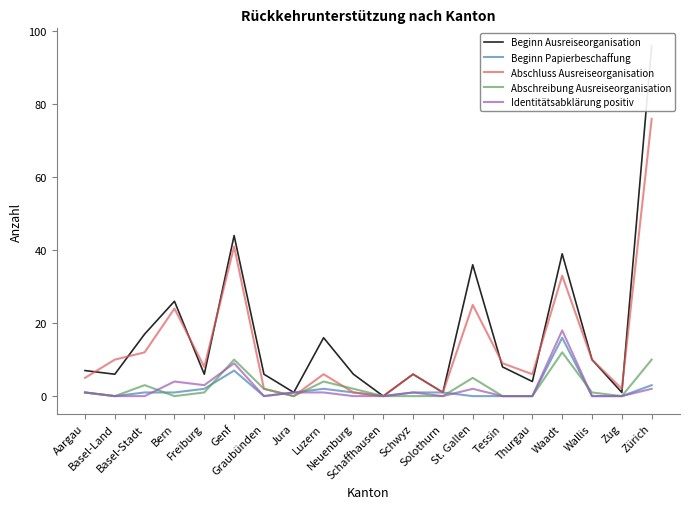

What is the difference between the maximum and minimum values in the Abschluss Ausreiseorganisation series?

76